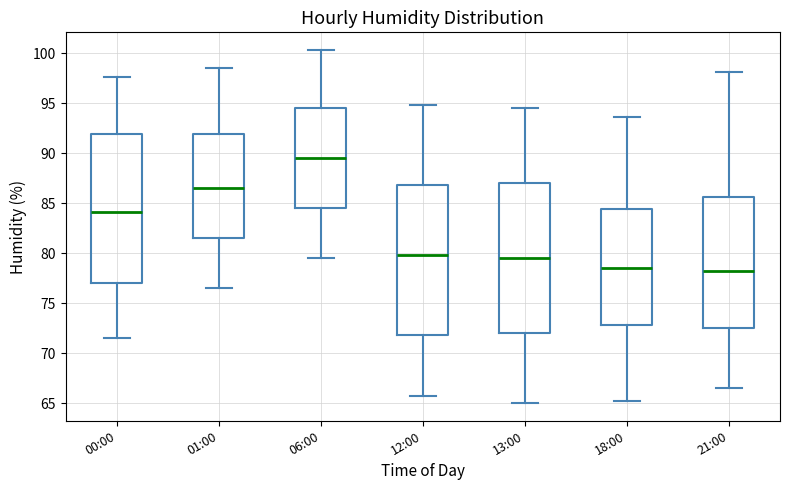

Where is the upper edge of the box for 06:00 on the y-axis? The values are not printed on the chart, so give them approximately, as read against the axis.

94.5